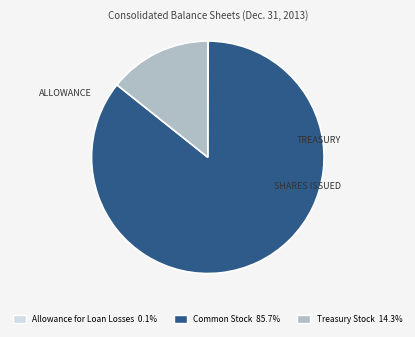

Is there any slice that represents more than half of the pie?

Yes